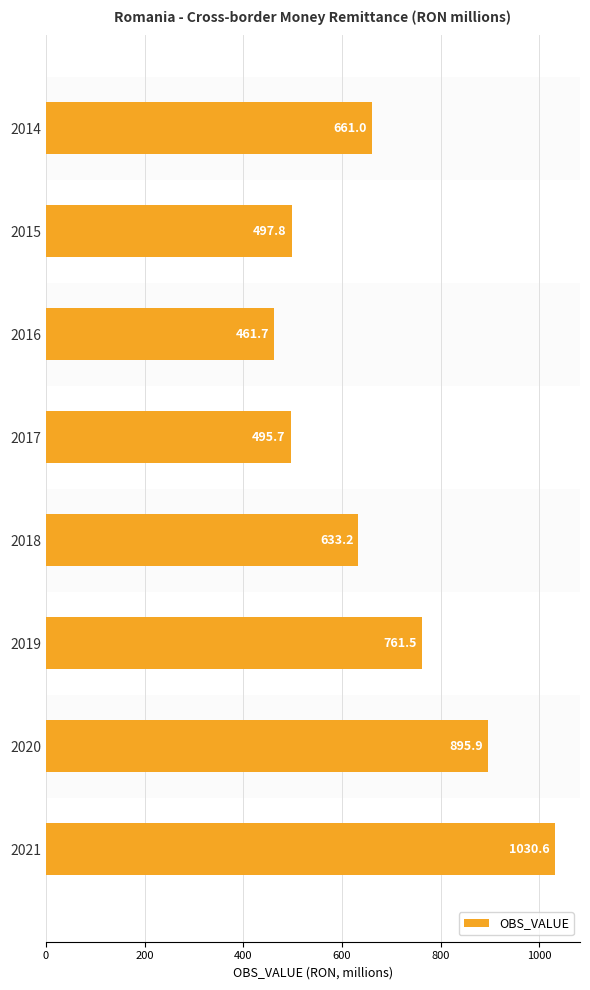

What is the maximum value shown in the chart?

1030.6